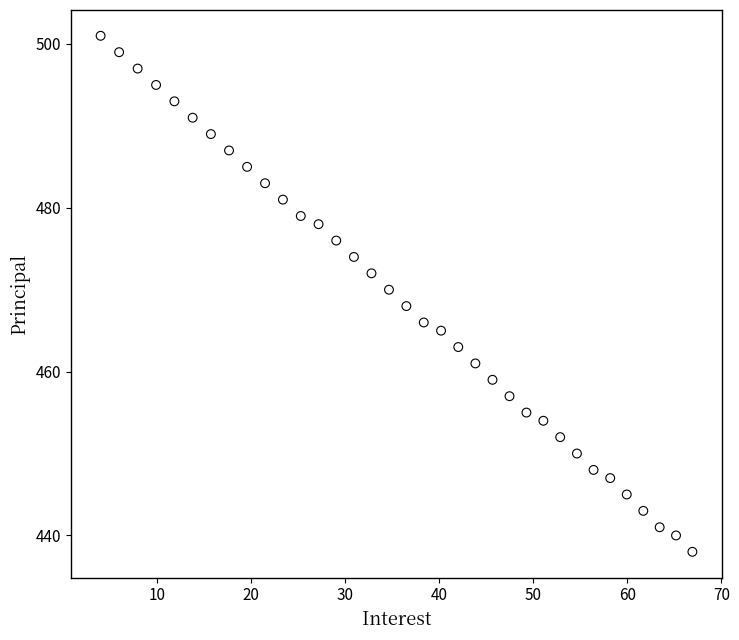

What is the range of Y values (max minus min)?

63